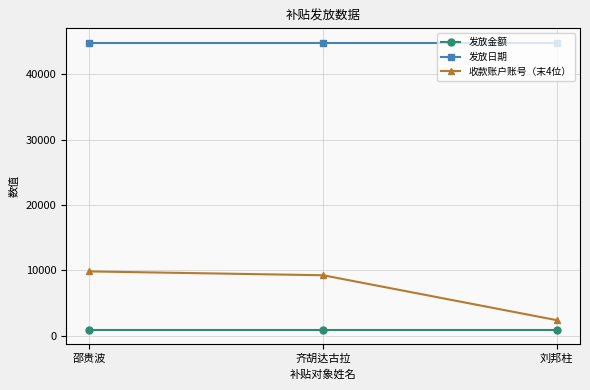

Which series has the widest spread of values?

收款账户账号（末4位）